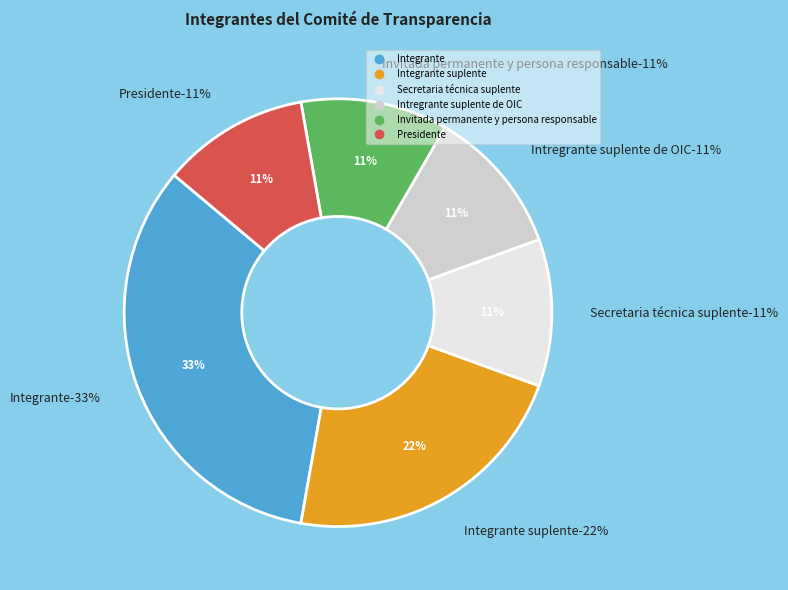

Which category has the biggest portion of the pie?

Integrante